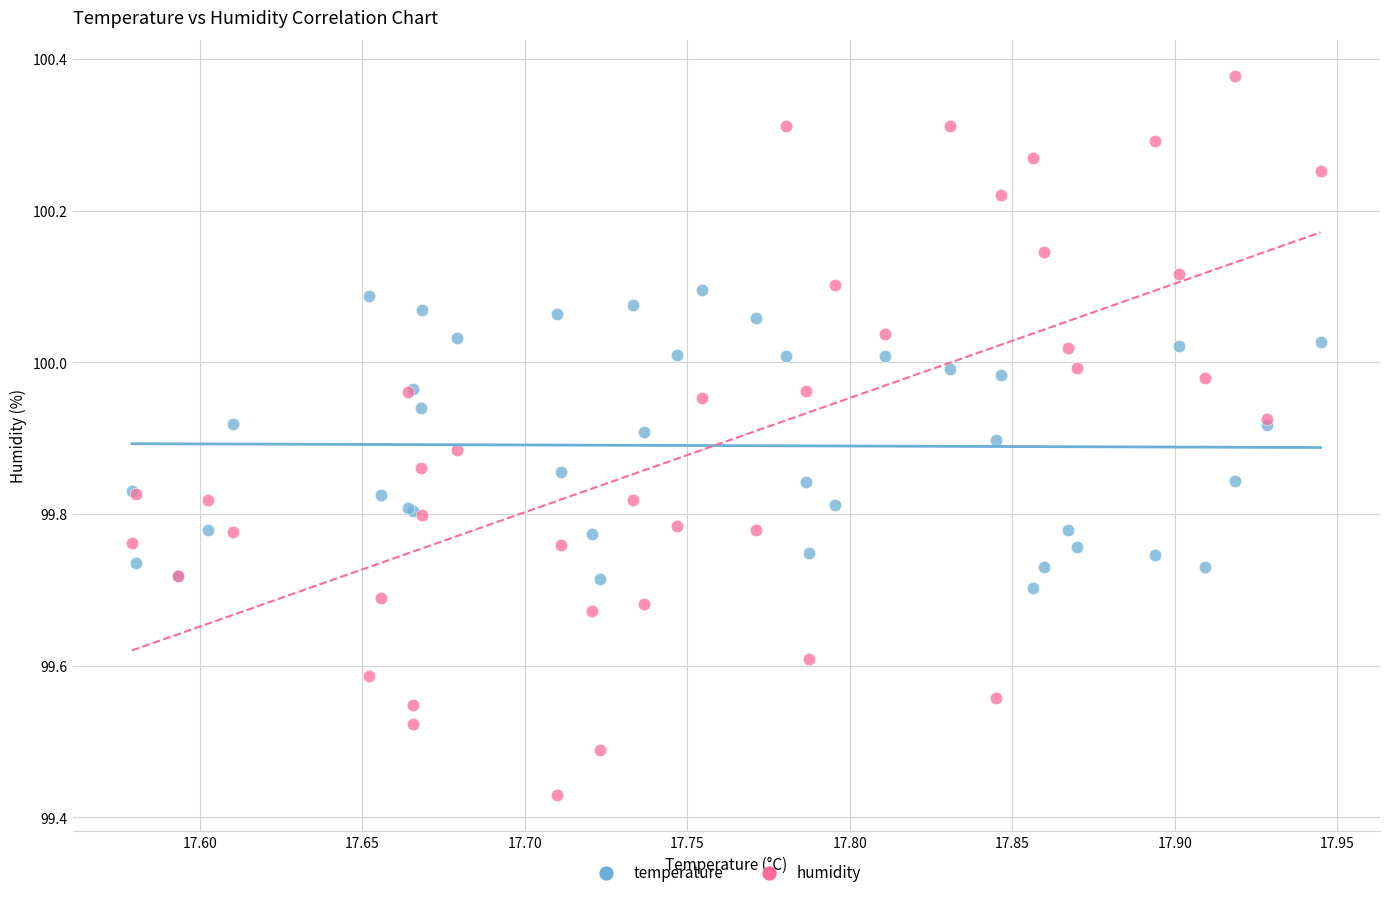

What are all the series names shown in the legend?

temperature, humidity